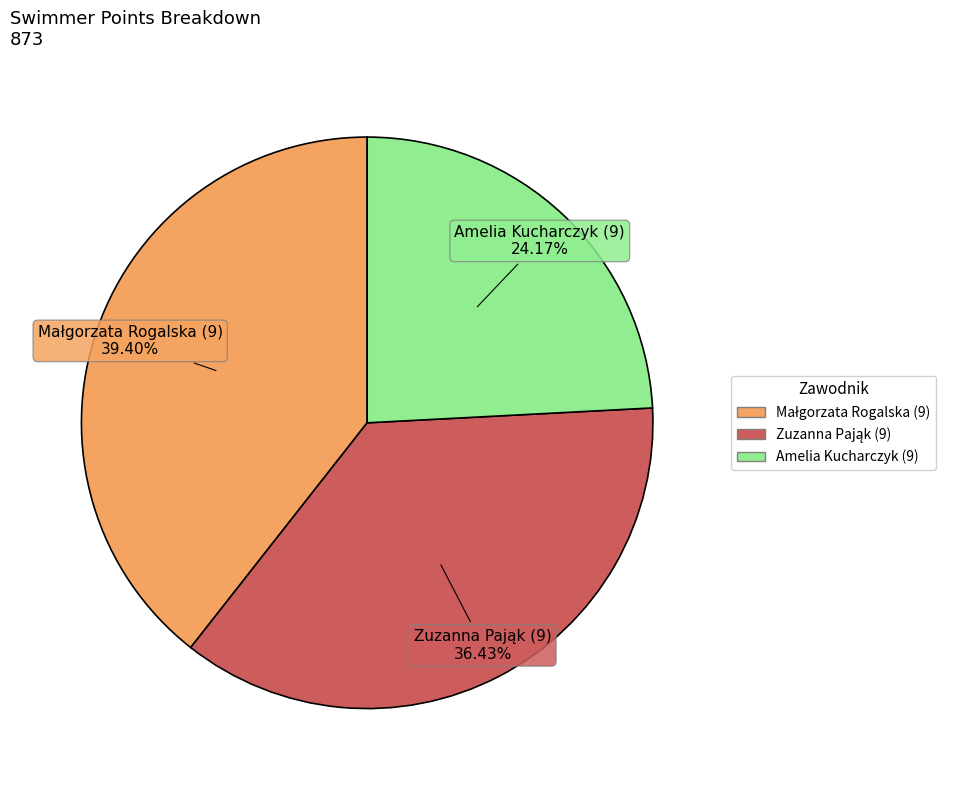

Which category has the smallest portion of the pie?

Amelia Kucharczyk (9)